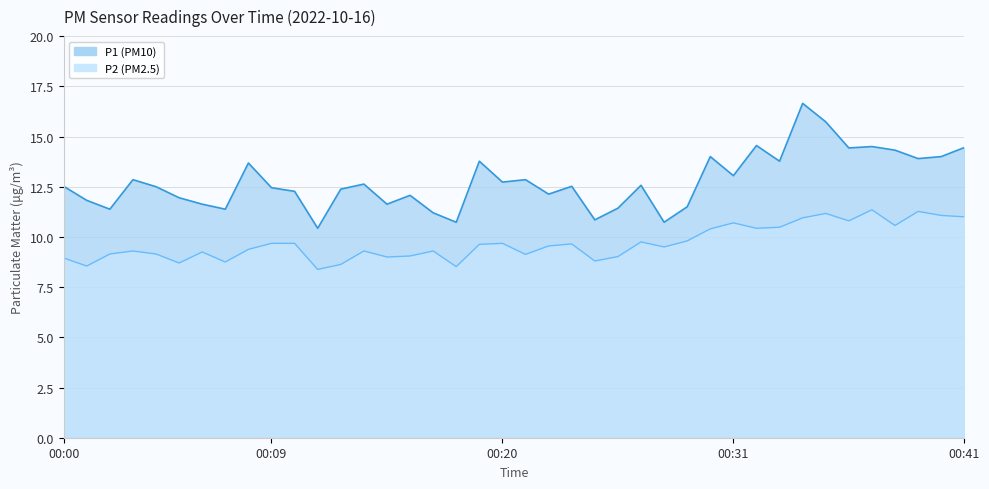

Rank the series by their maximum value, from highest to lowest.

P1, P2